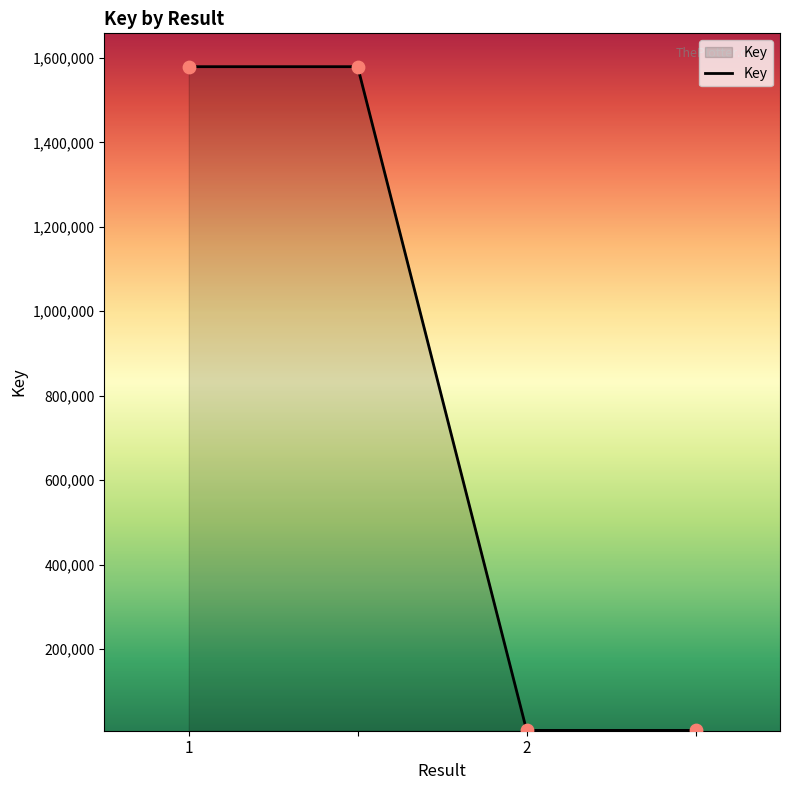

What is the average value?

793390